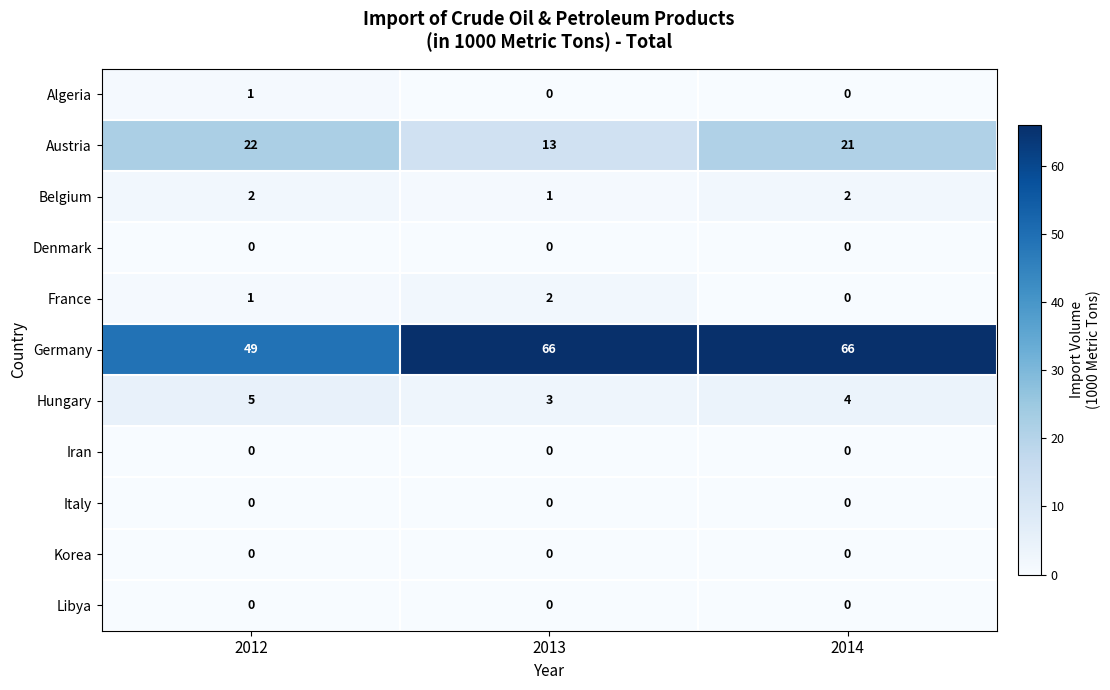

True or false: Korea has a value of 0 at 2013.

True